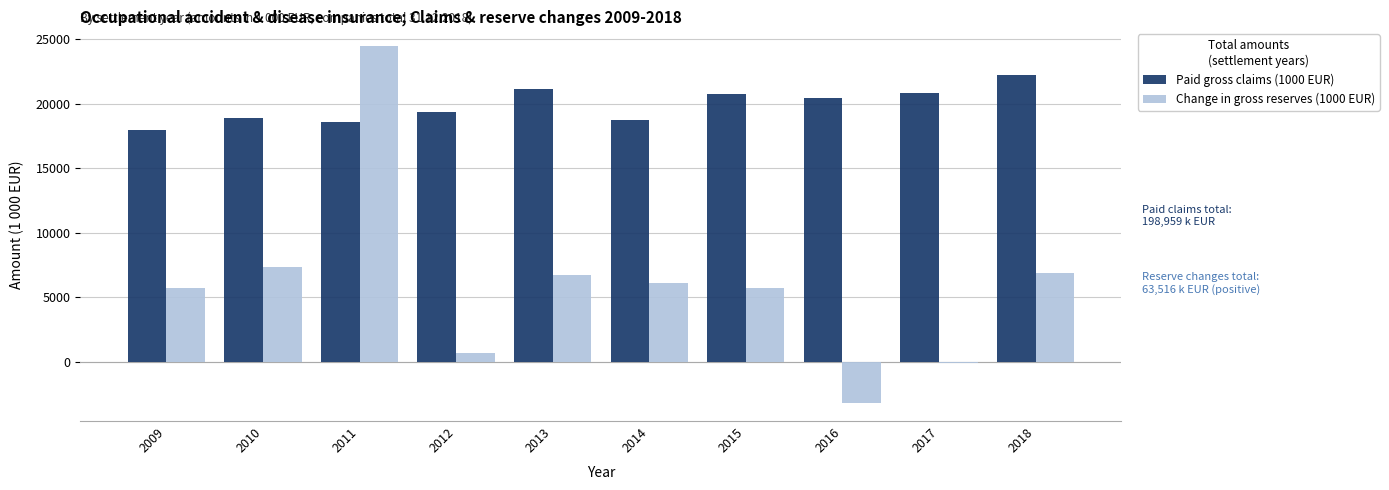

At which label is Paid gross claims (1000 EUR) closest to 20106?

2016